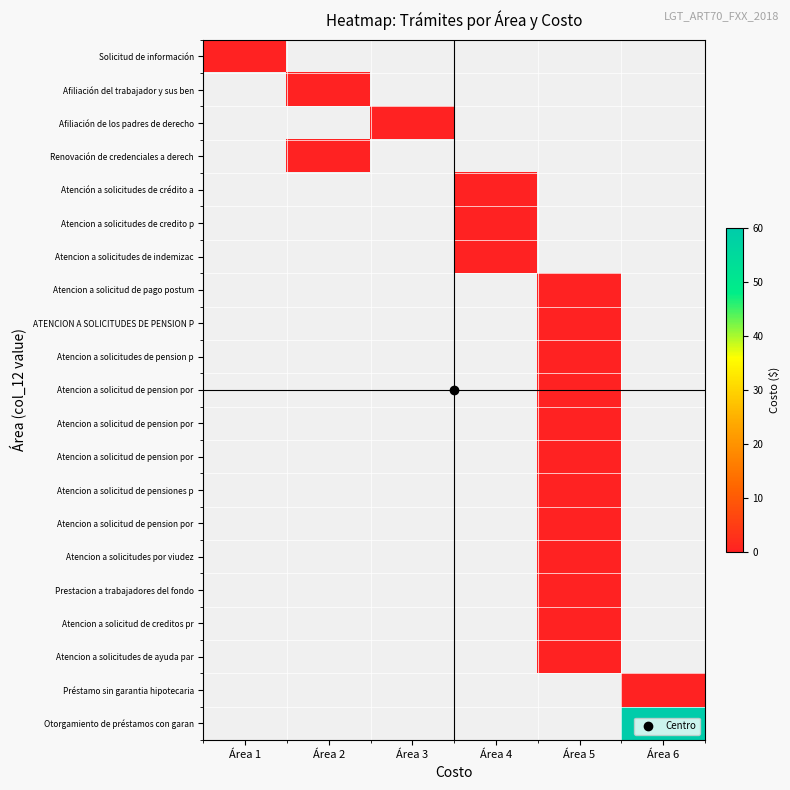

What is the greatest value displayed?

60.0